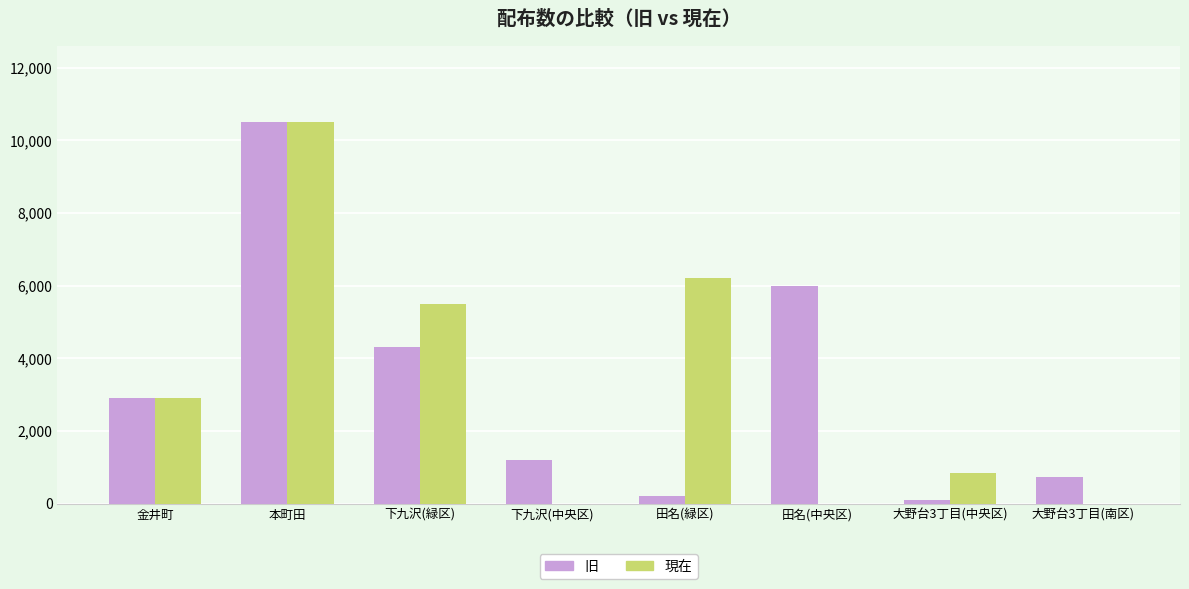

What is the total value across all series at 金井町?

5820